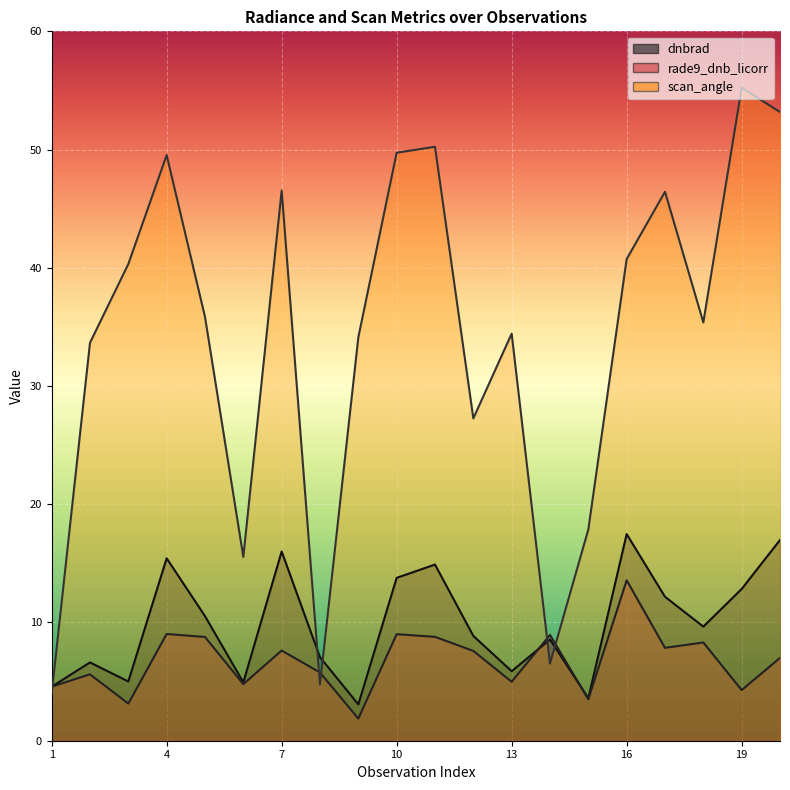

Rank the series at 5 from highest to lowest value.

scan_angle, dnbrad, rade9_dnb_licorr